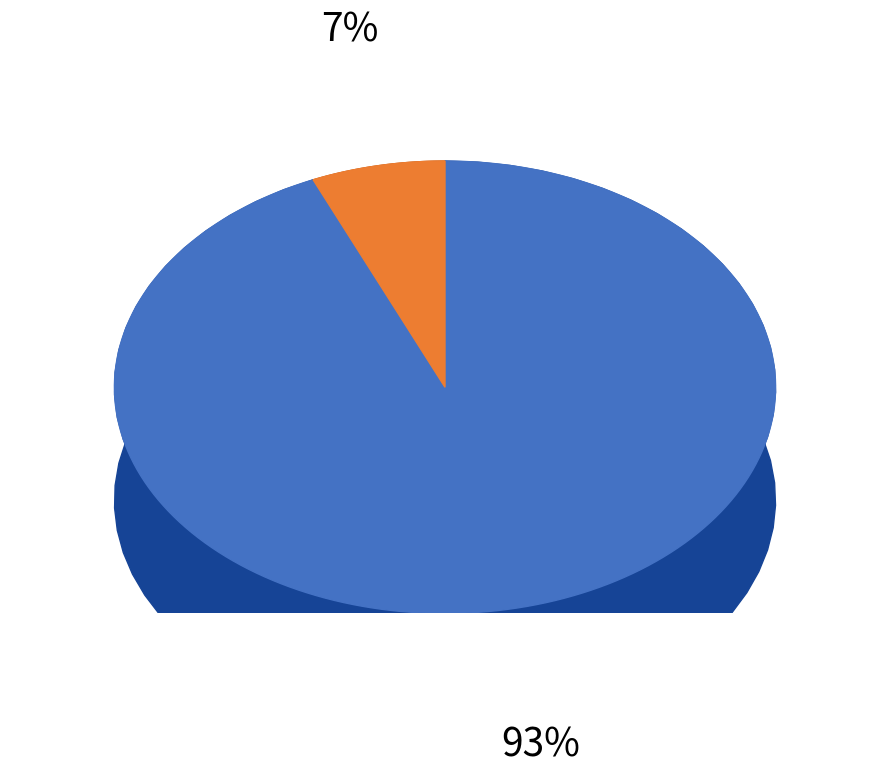

The じもとＨＤ slice represents 1% of the pie. True or false?

False